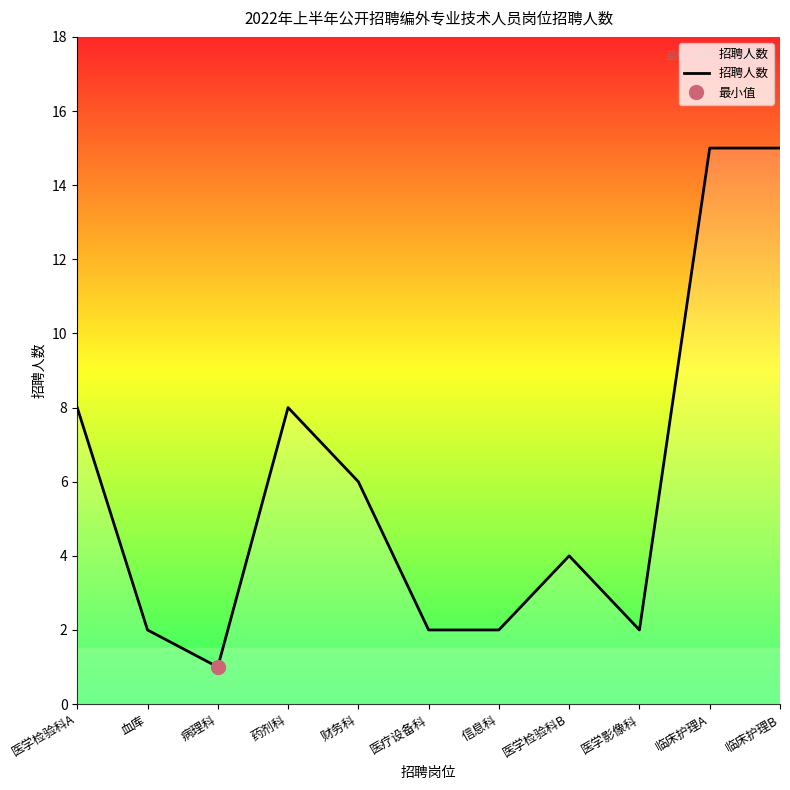

Which label corresponds to the smallest value in the chart?

病理科